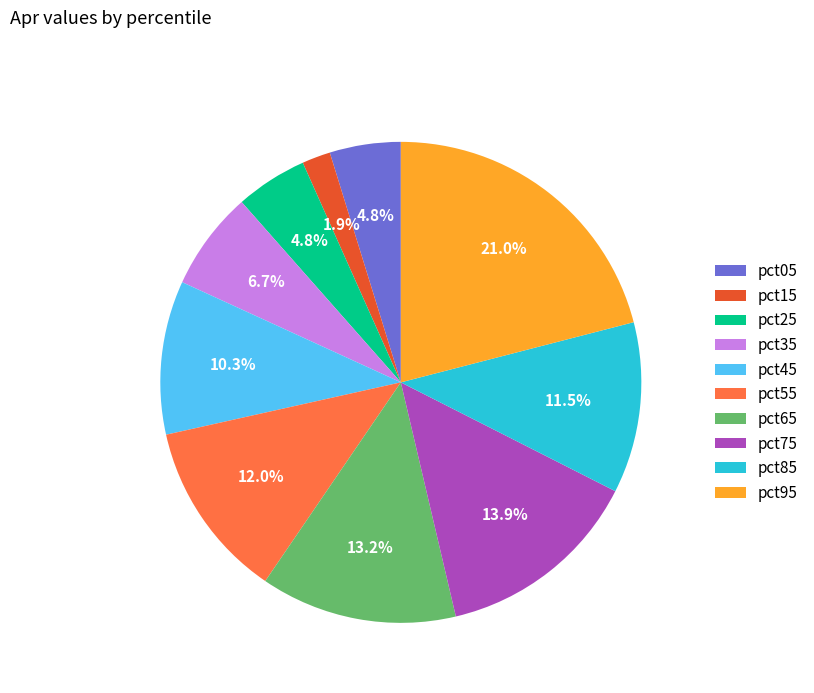

To the nearest percent, what is the difference between the largest and smallest slice percentages?

19%